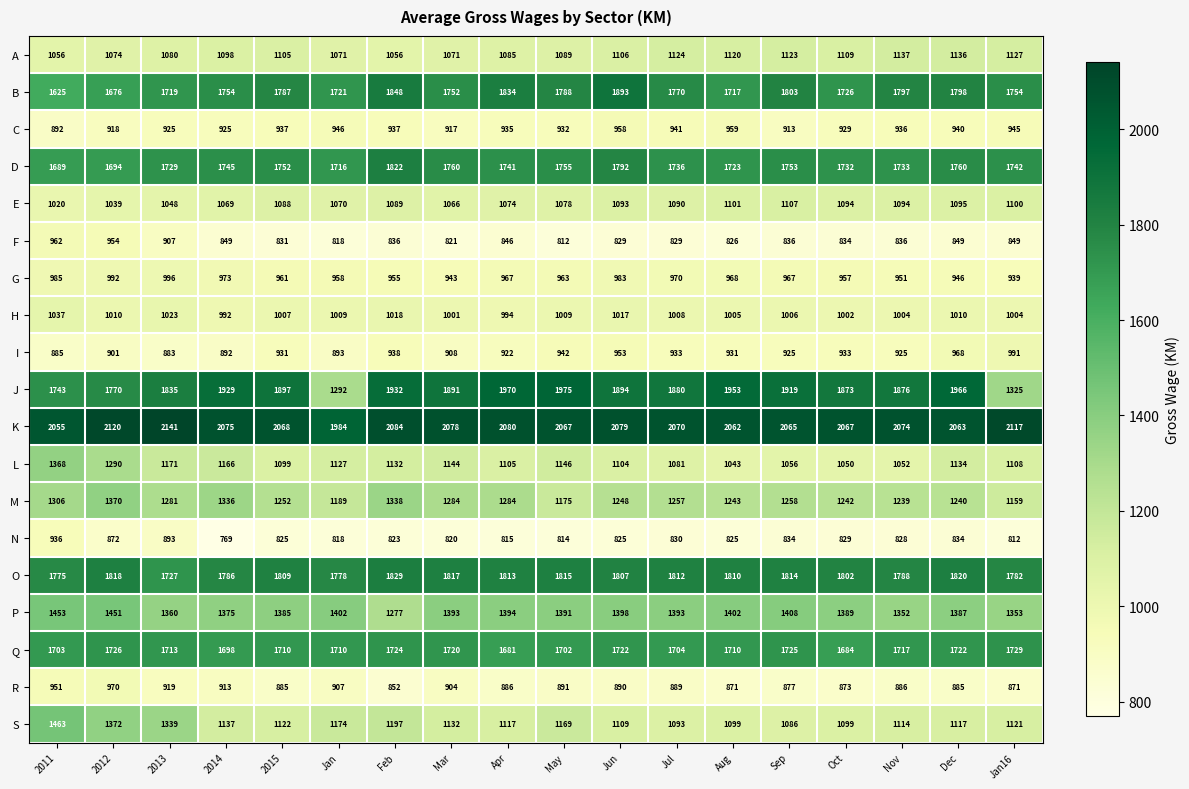

Which series changed the most between 2013 and 2014?

S